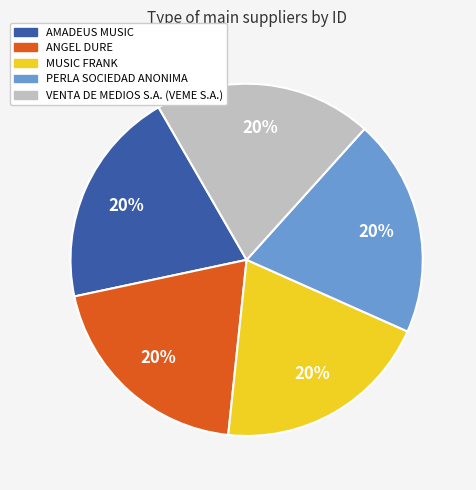

Is ANGEL DURE the majority of the pie?

No